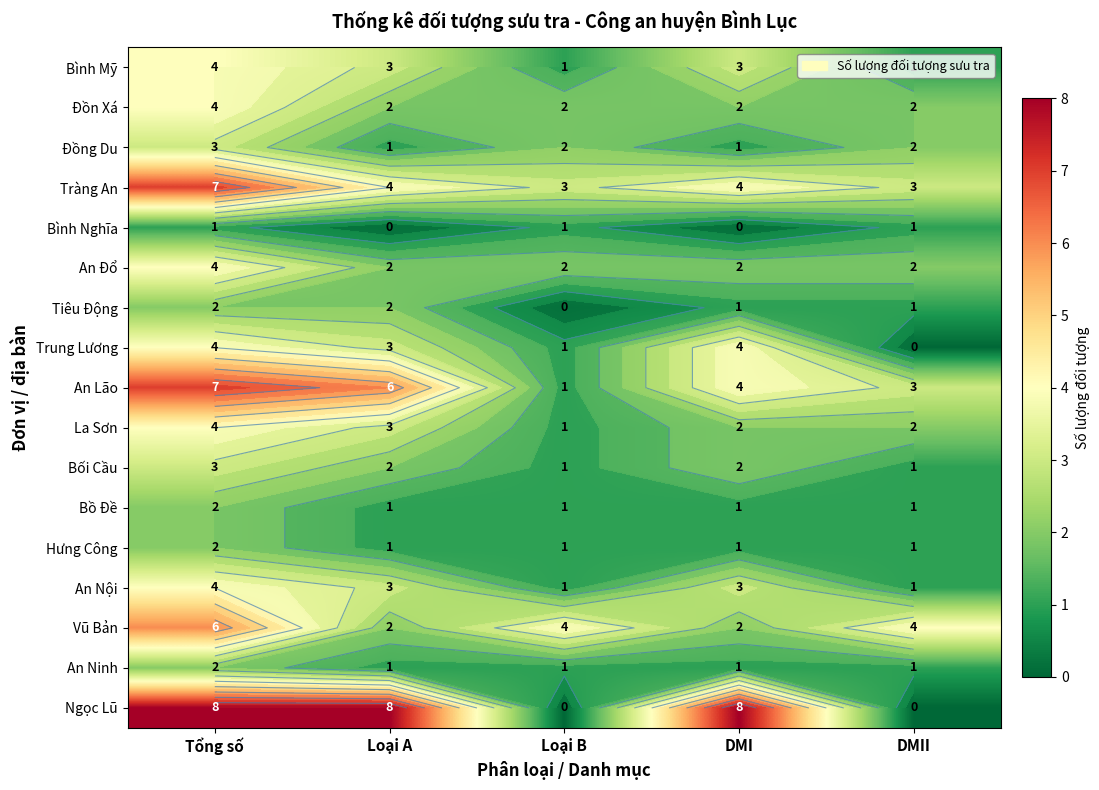

What value does the La Sơn series have at Loại A?

3